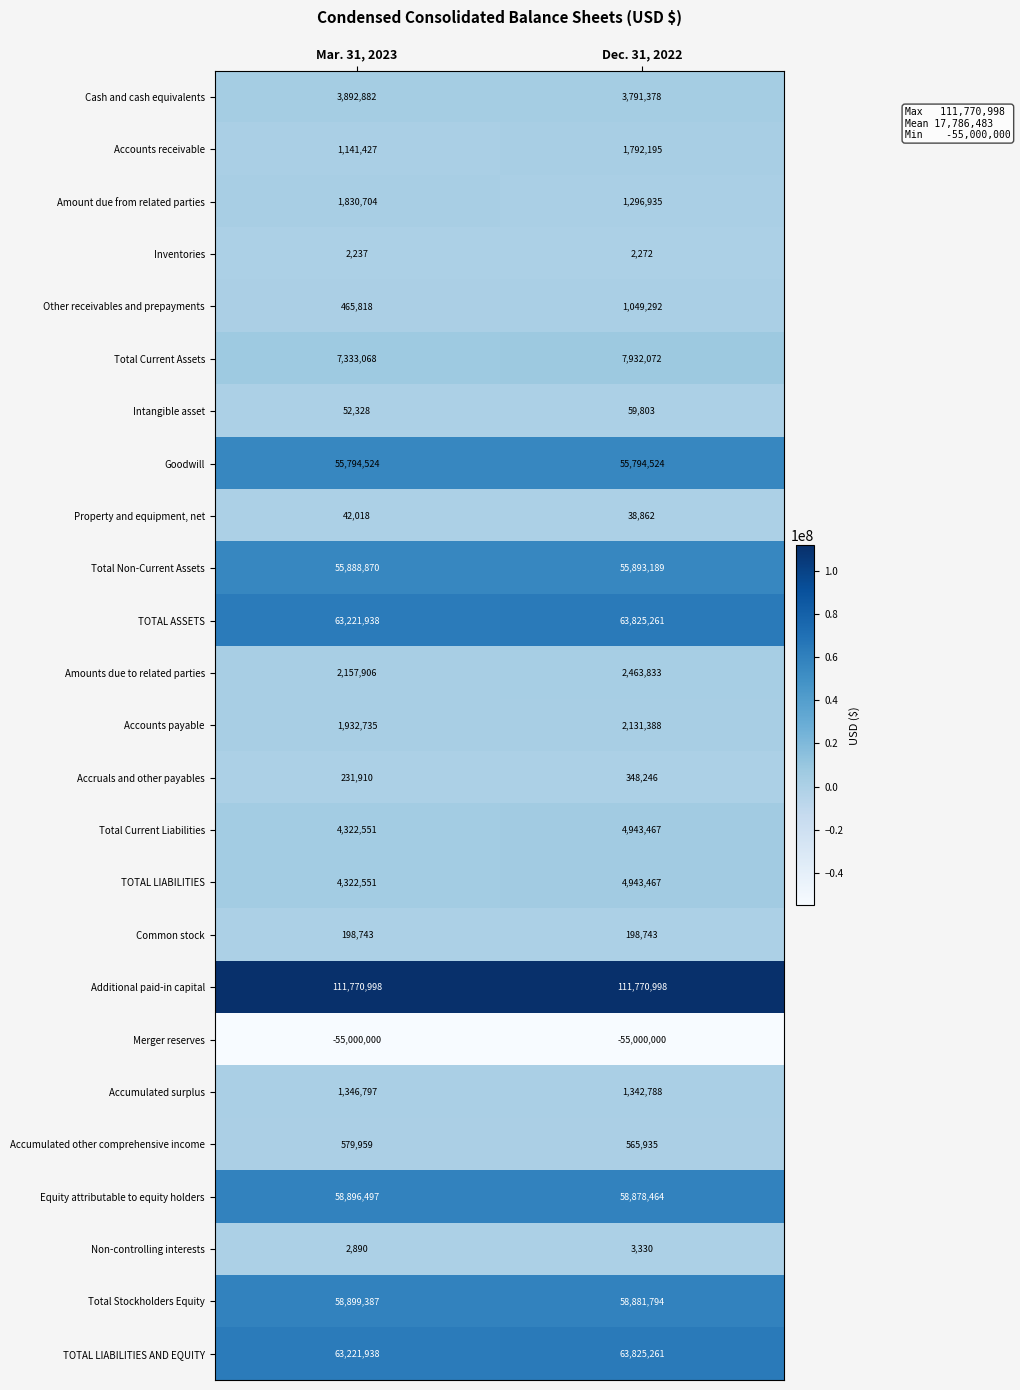

List the labels in order of Total Non-Current Assets value, largest first.

Dec. 31, 2022, Mar. 31, 2023